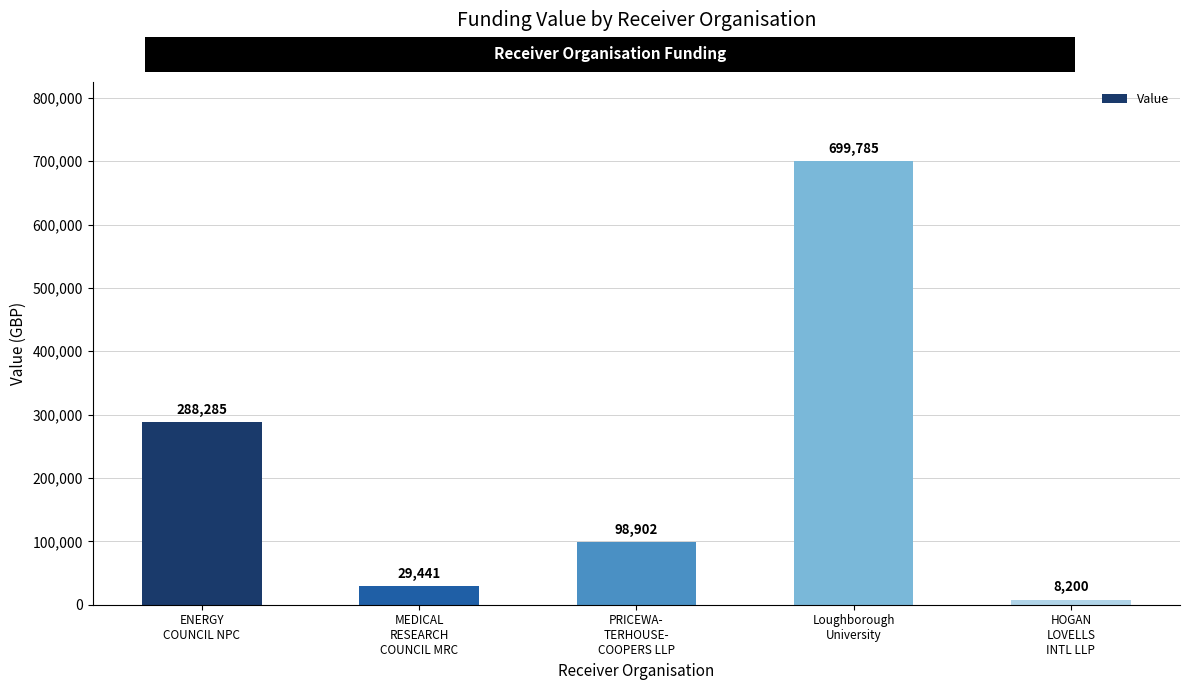

The value at PRICEWA-
TERHOUSE-
COOPERS LLP is 33067. True or false?

False